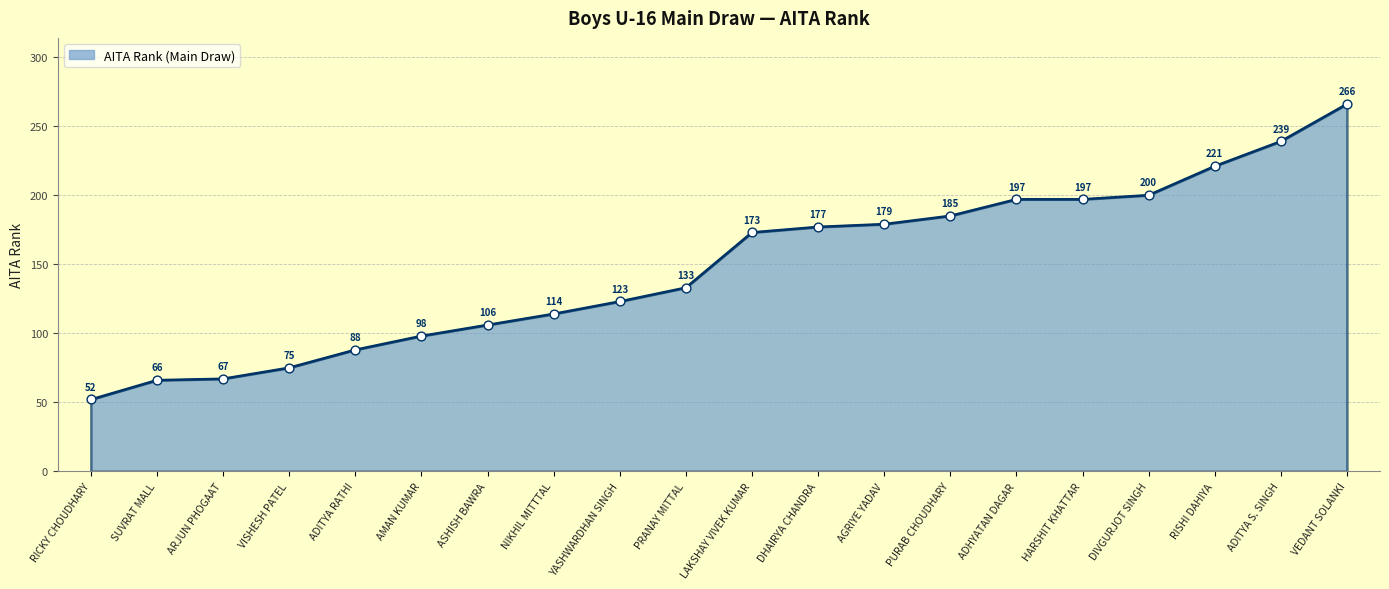

What is the ratio of the value at LAKSHAY VIVEK KUMAR to the value at RICKY CHOUDHARY?

3.3